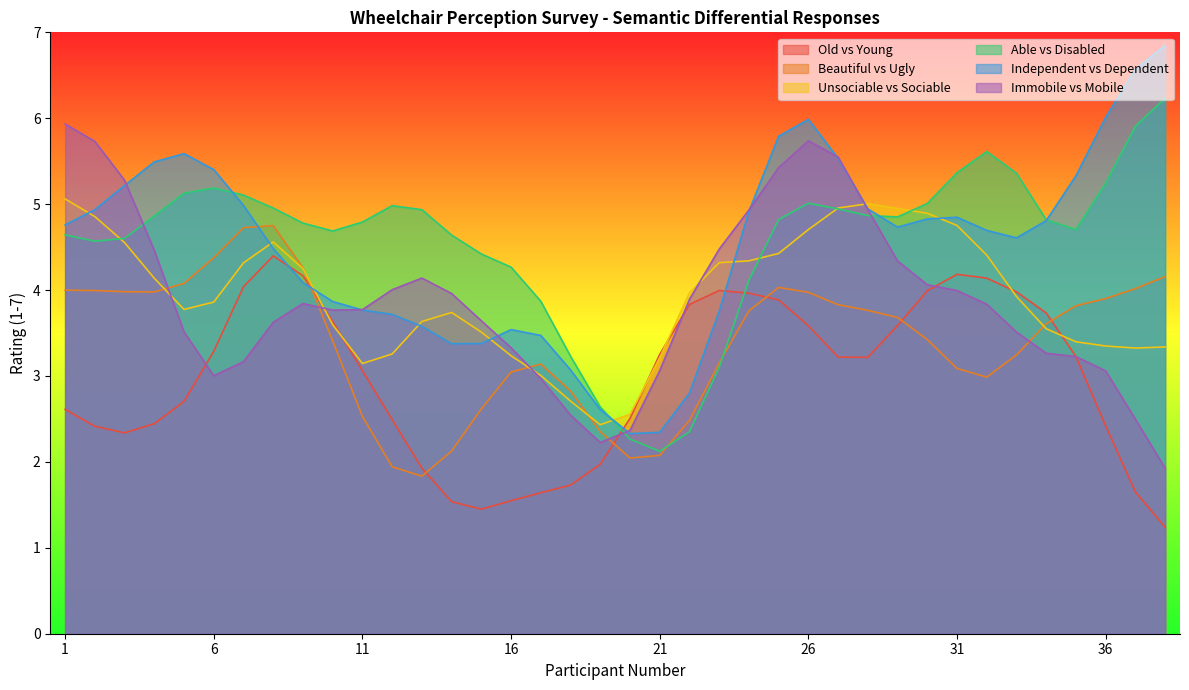

Is the value of Immobile vs Mobile at 10 greater than the value of Unsociable vs Sociable at 10?

Yes